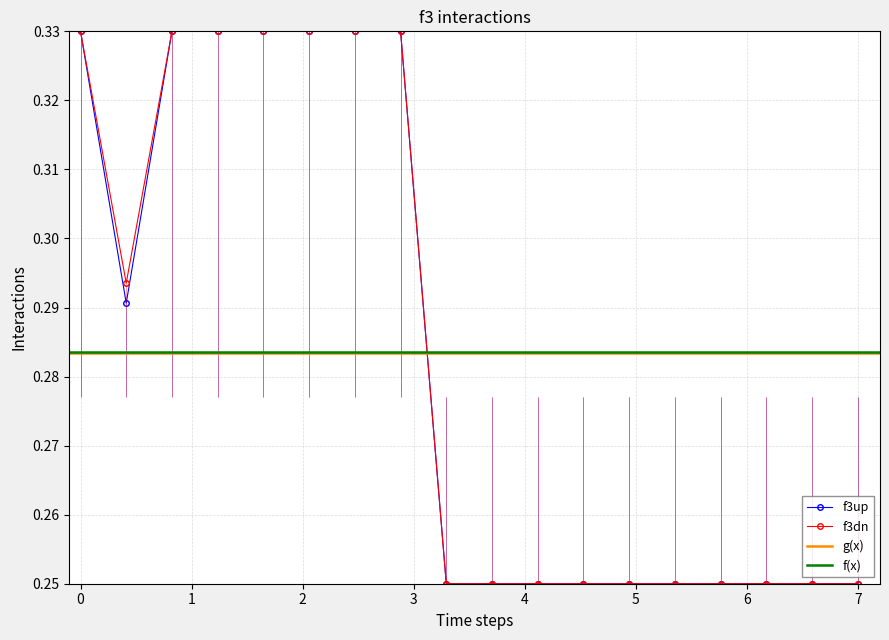

Count the f3up values in the range 0 to 1.

18